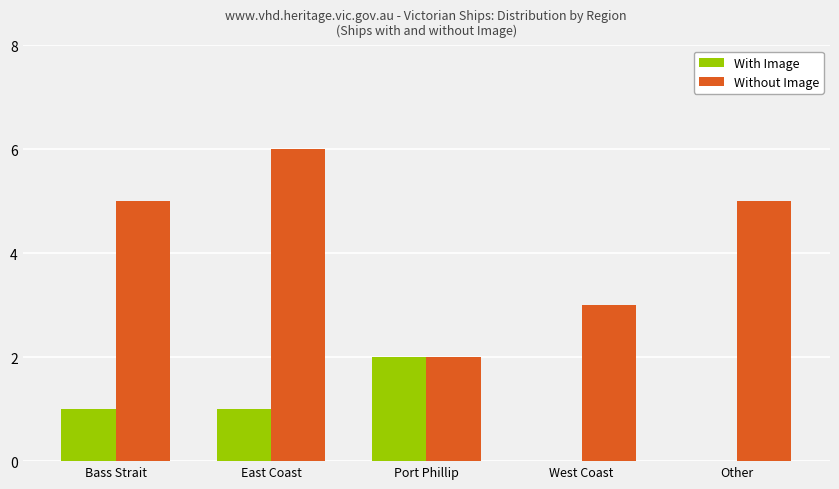

Does the chart contain stacked bars?

No